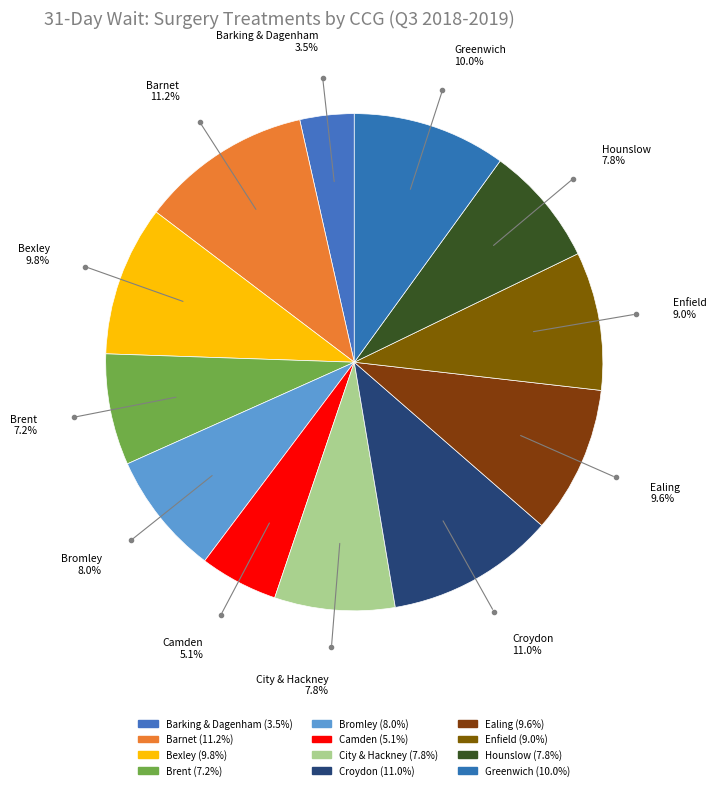

What is the total percentage of Barnet and Hounslow?

19.0%